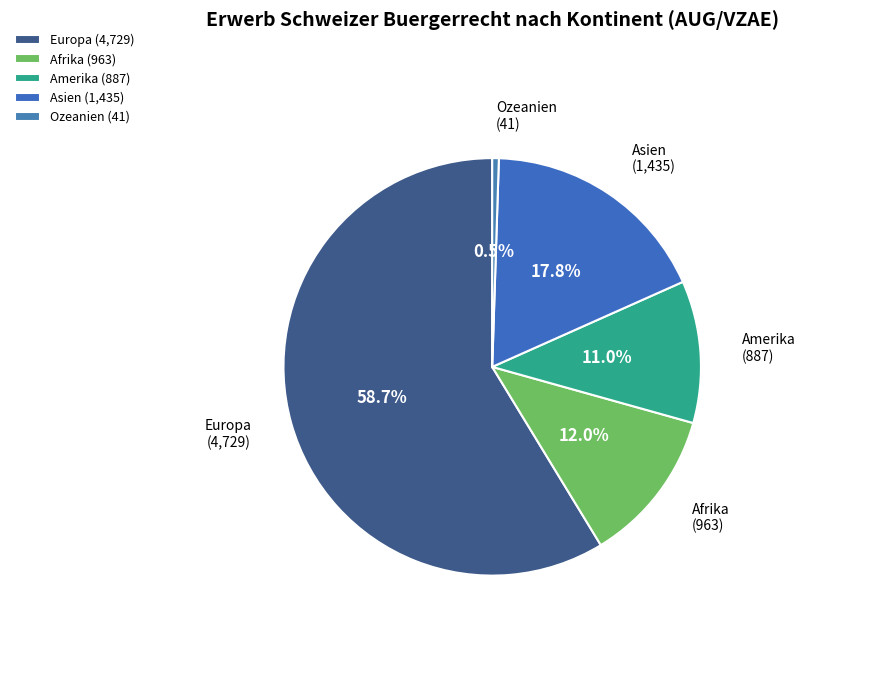

Which slice represents more than half of the pie?

Europa